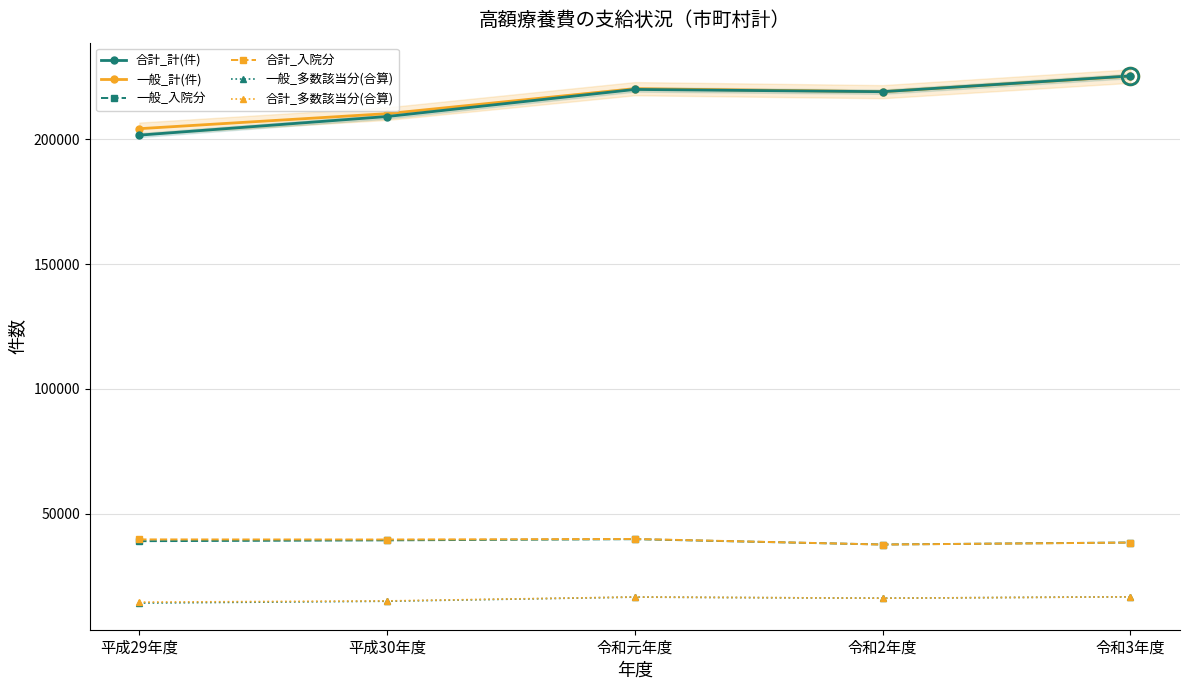

What is the maximum value shown in the chart?

225464